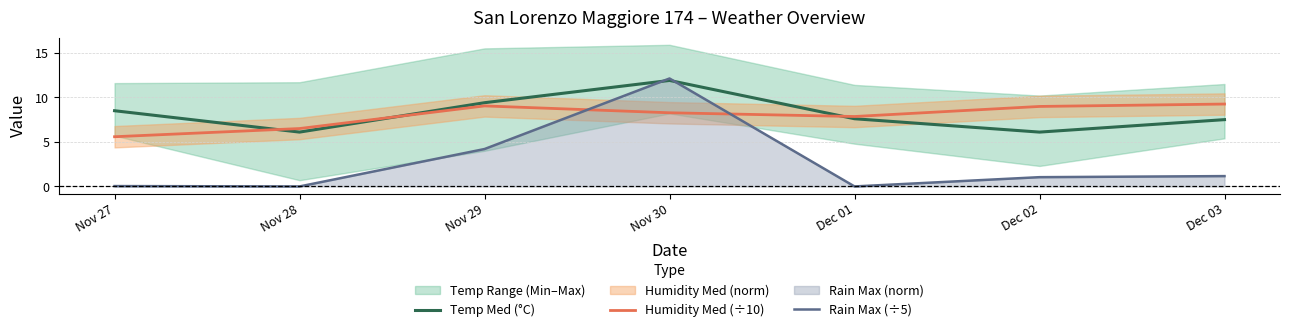

The Temp Med (°C) series shows 4.2 at Dec 01. True or false?

False